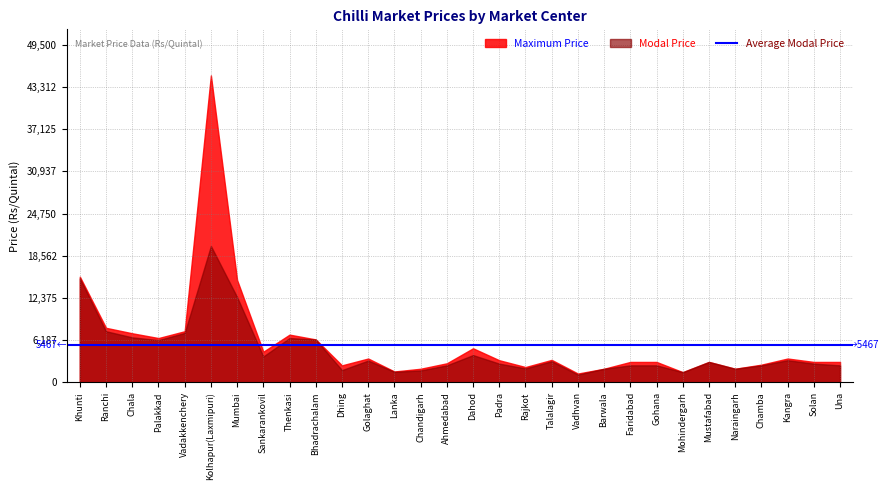

Between Palakkad and Mohindergarh, which is larger?

Palakkad